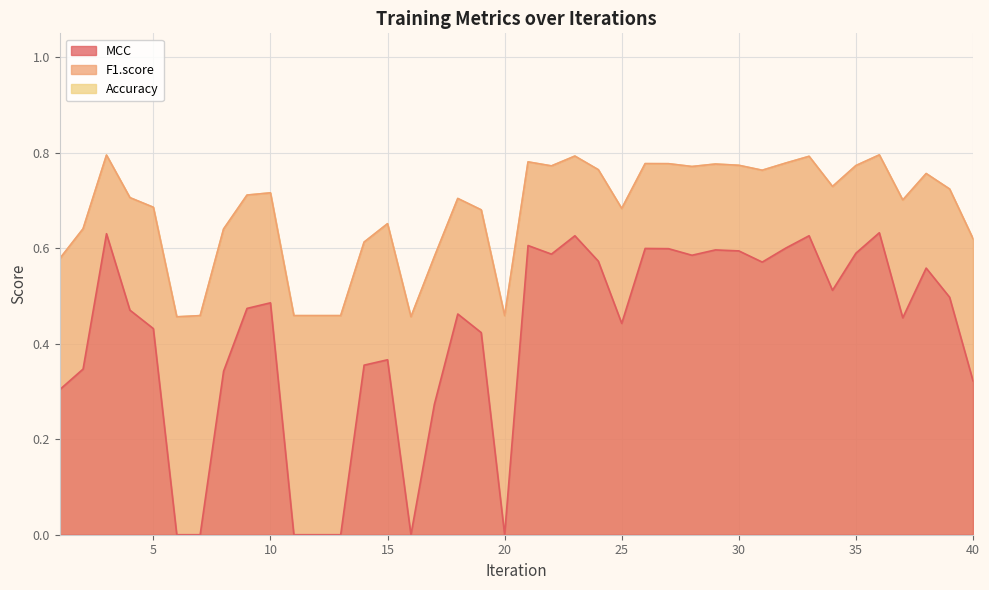

What is the approximate value of F1.score at 35?

0.8